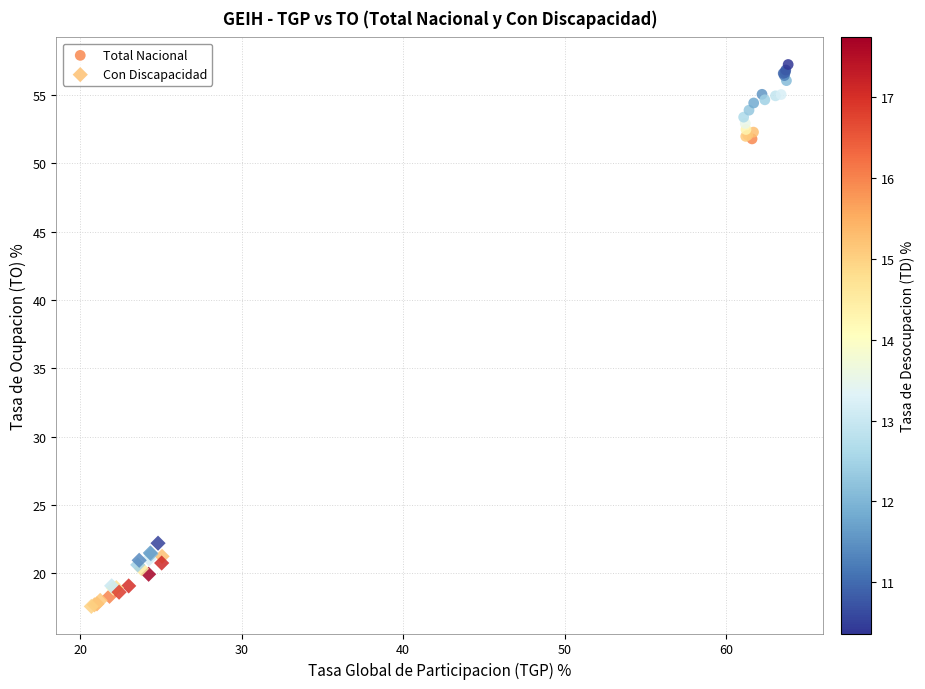

Which series has the largest Y range (max minus min)?

Total Nacional